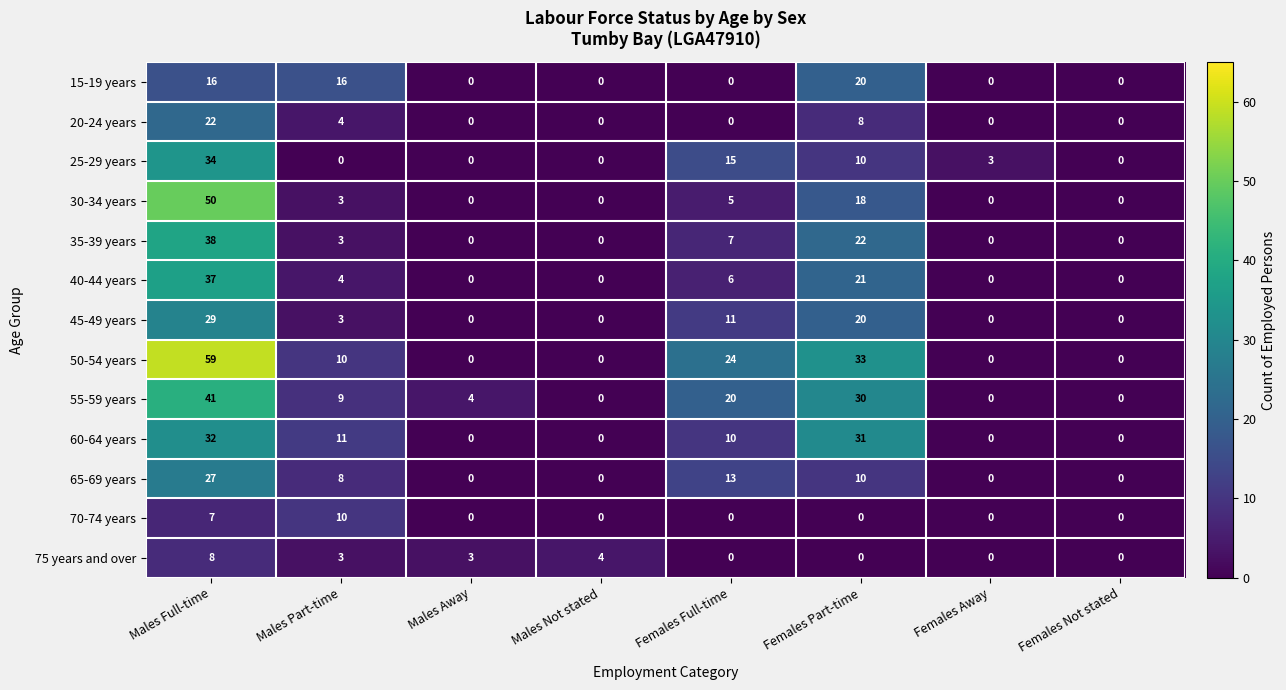

Count the number of data series in this chart.

13